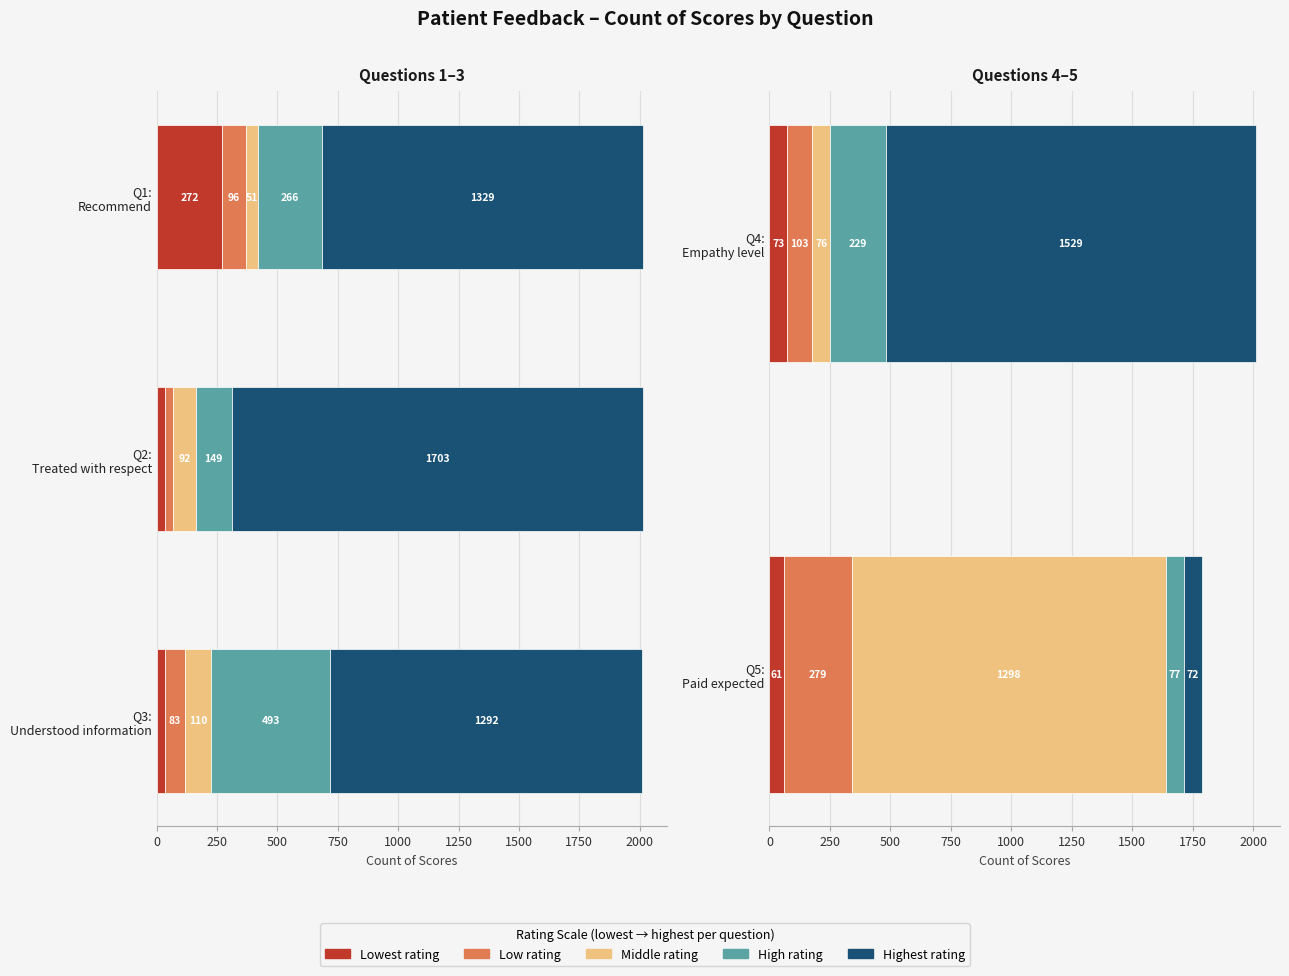

Which series has the largest range (max minus min)?

Highest rating